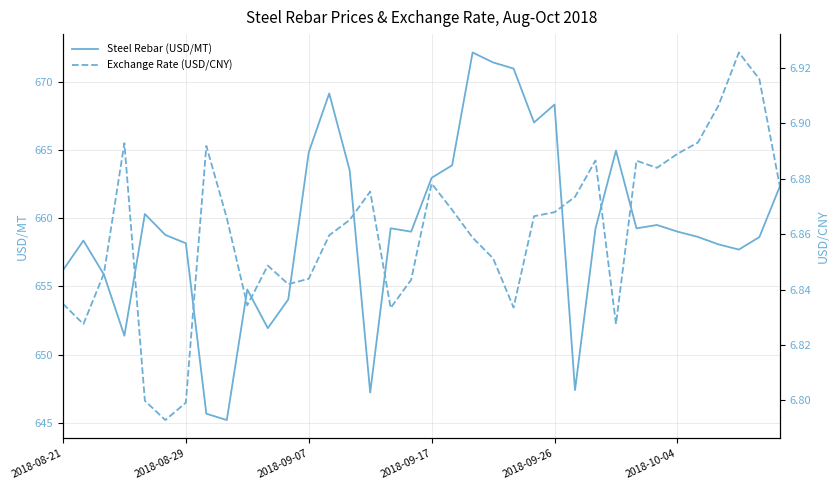

What is the value of the Exchange Rate (USD/CNY) point at the 33rd from the left?

6.9